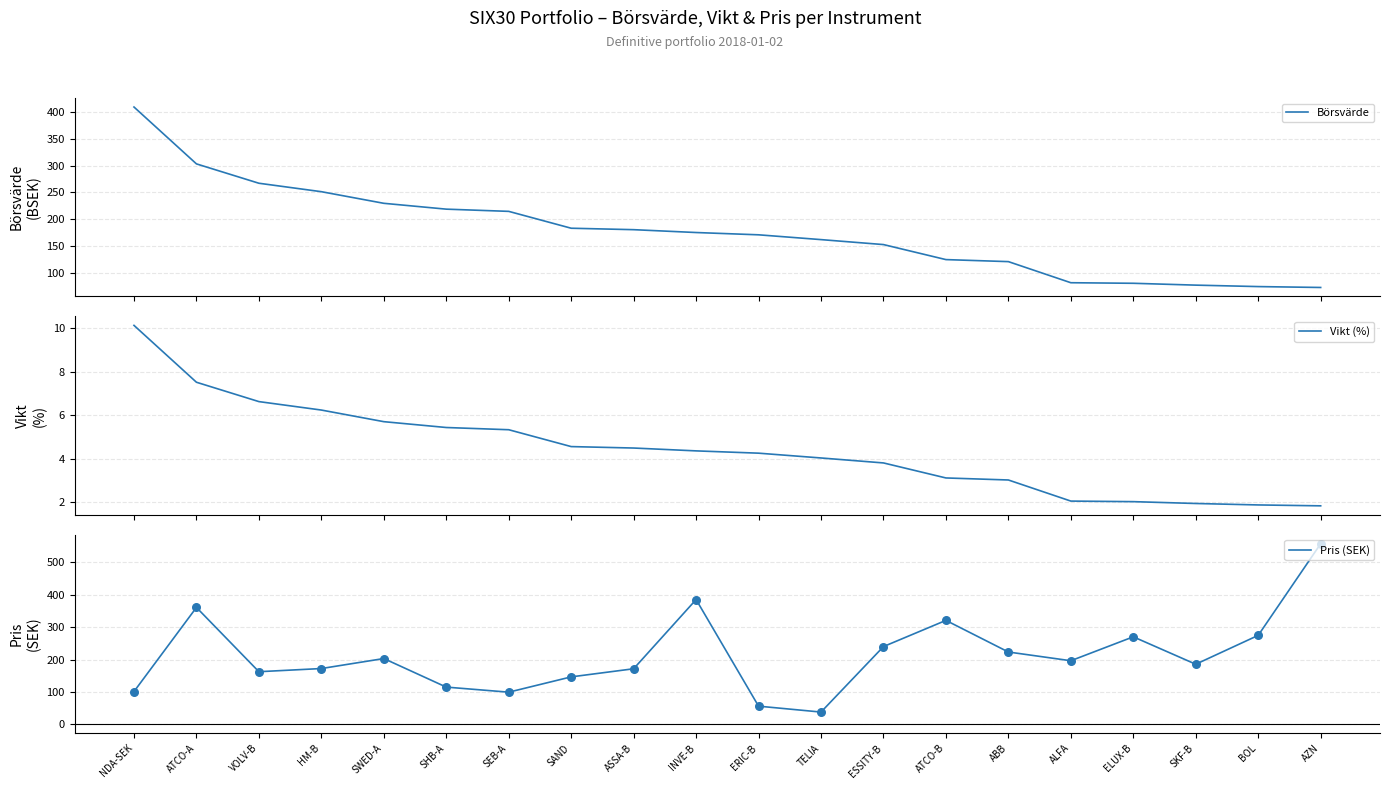

What is the total value across all series at ASSA-B?

356.7